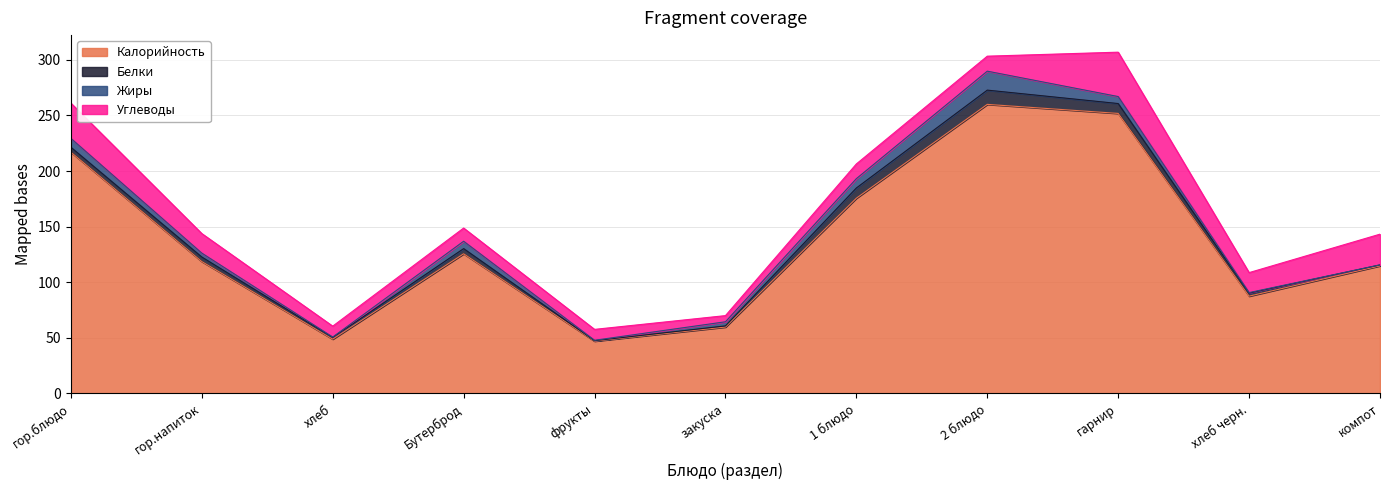

Where does the Жиры series first go above 3?

гор.блюдо